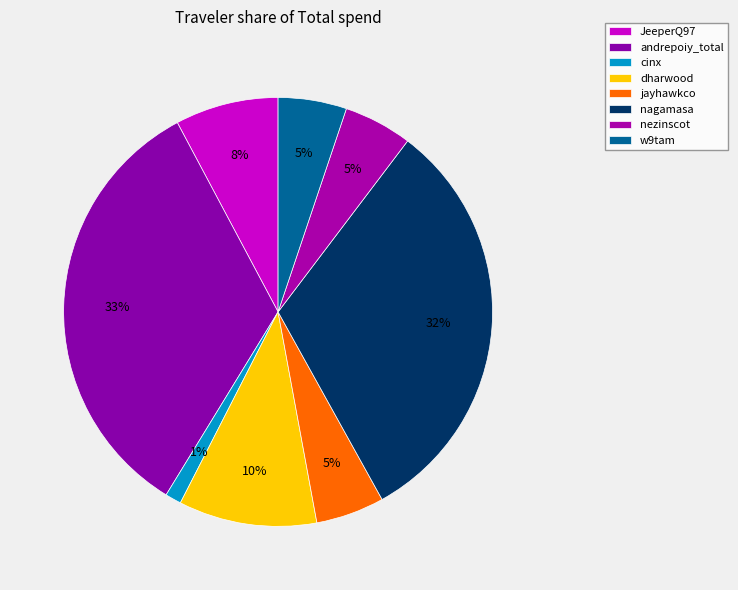

Is it true that andrepoiy_total is 33% of the pie?

True